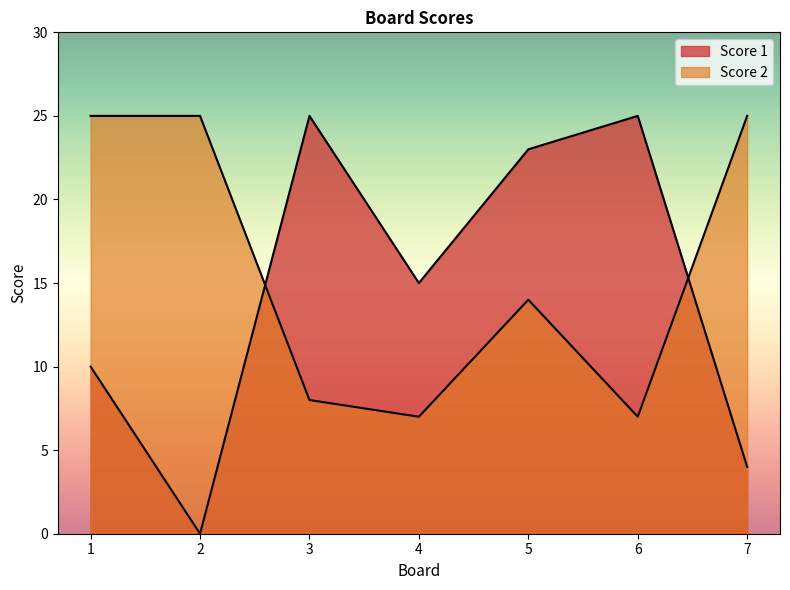

What is the approximate value of Score 1 at 1, to the nearest 10?

10